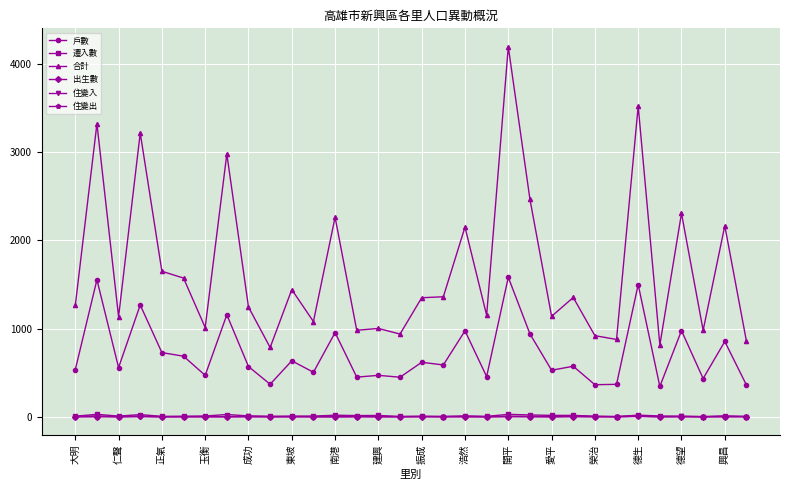

At how many categories does at least one series exceed 1872?

10